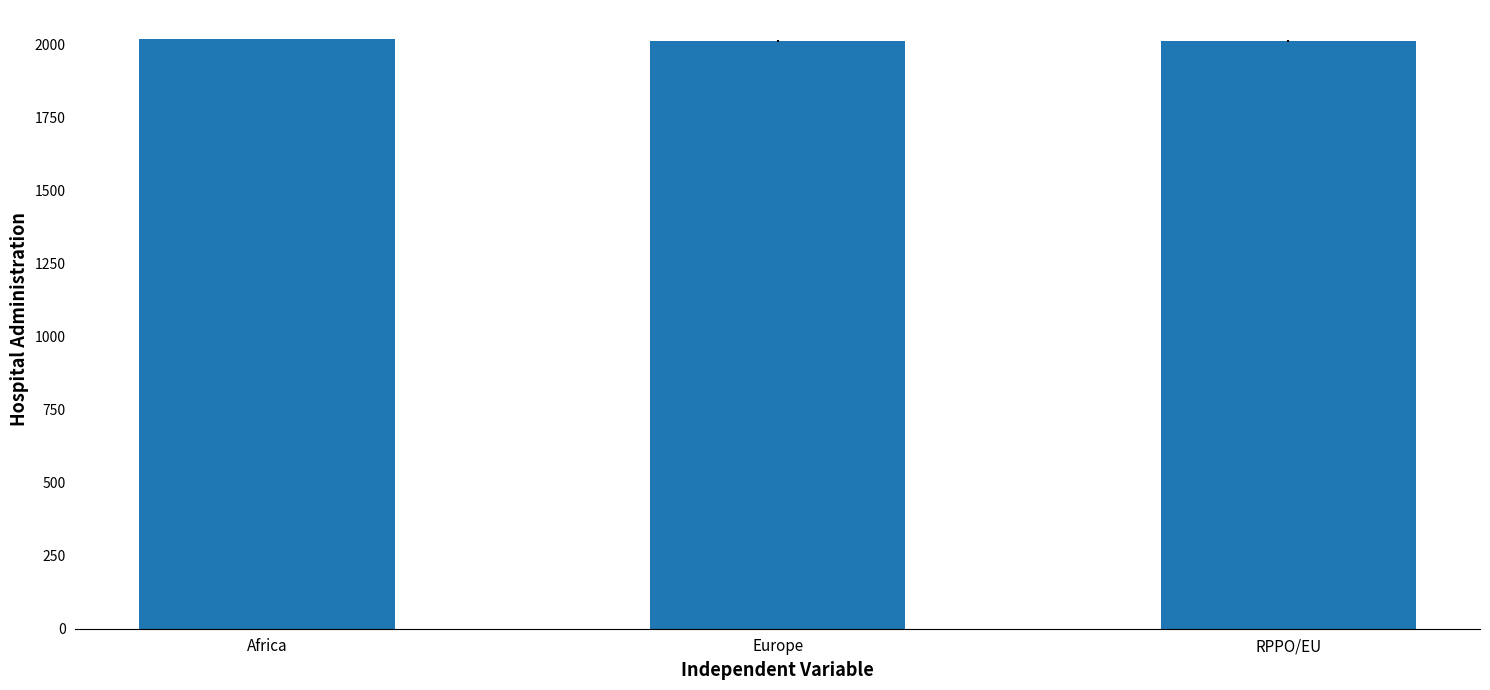

What is the ratio of the value at Africa to the value at Europe?

1.0